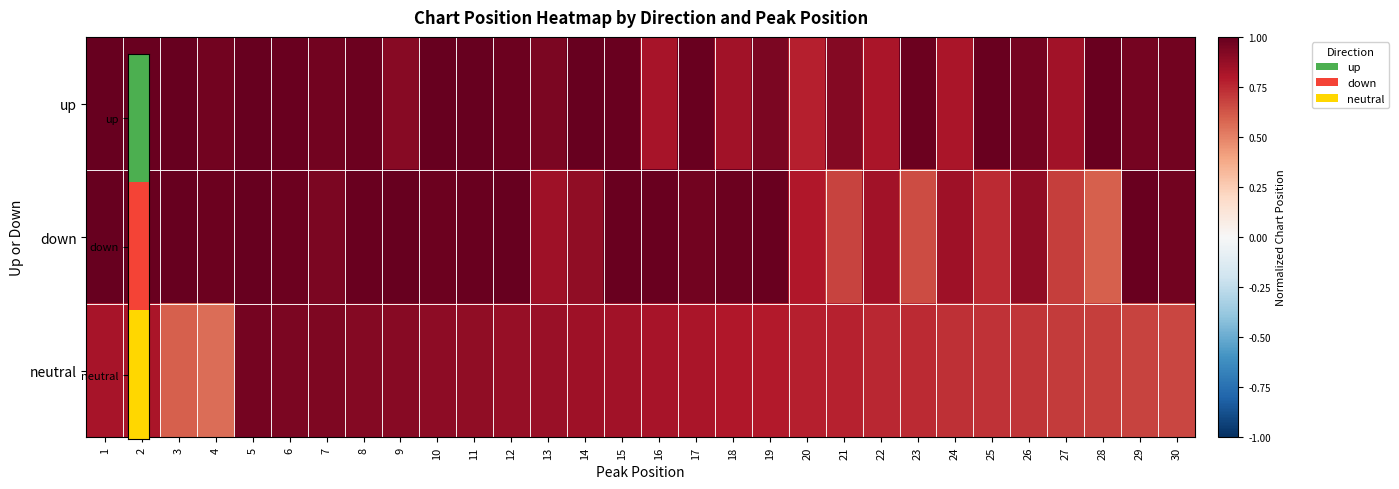

Rank the series by their maximum value, from highest to lowest.

up, down, neutral